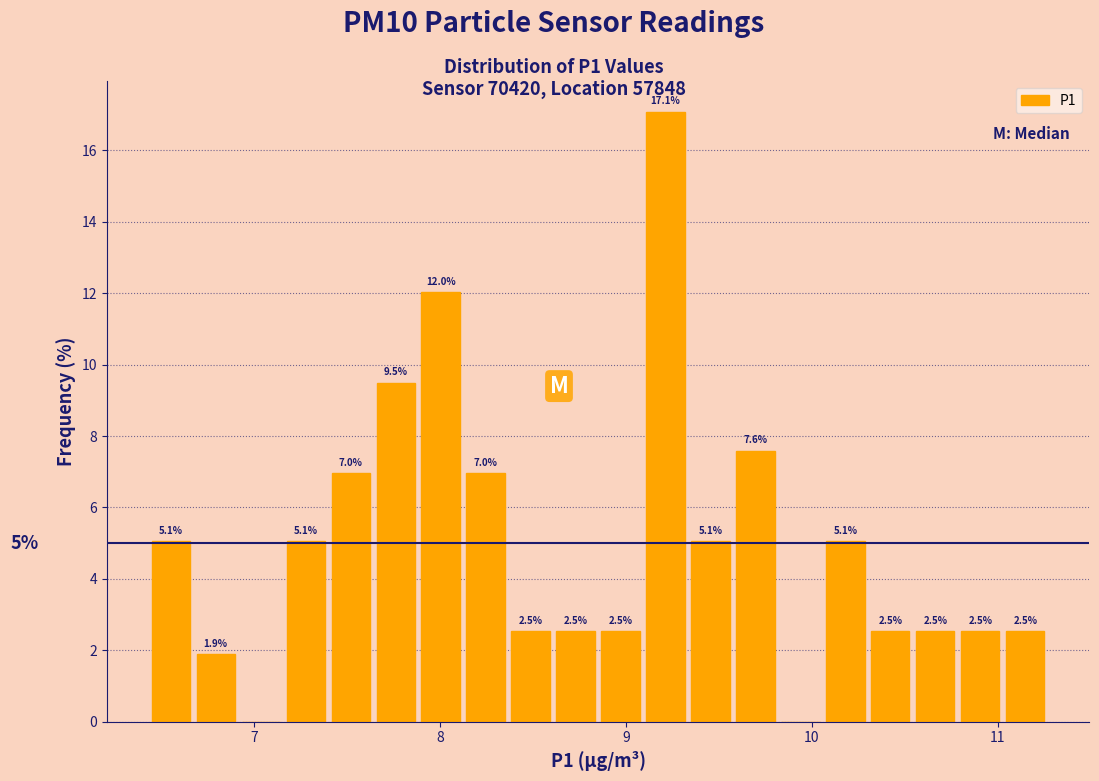

Read against the x-axis, roughly where is the centre of the tallest bar?

9.2